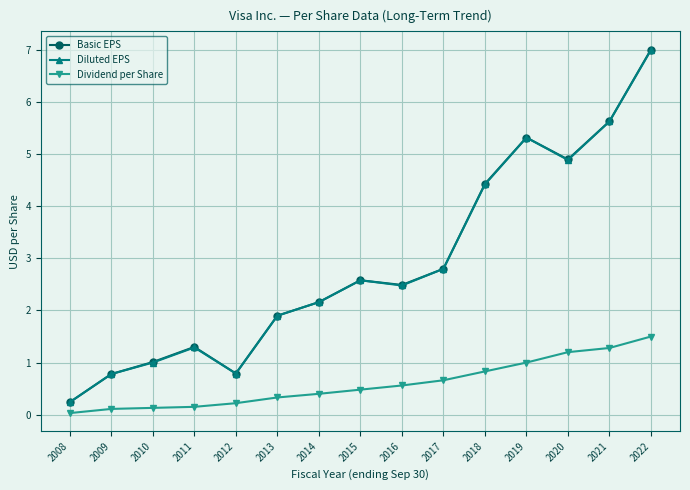

Is the value of Dividend per Share at 2009 greater than the value of Diluted EPS at 2011?

No